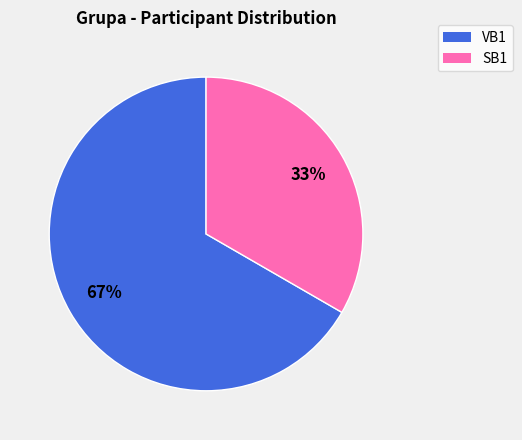

The VB1 slice represents 67% of the pie. True or false?

True